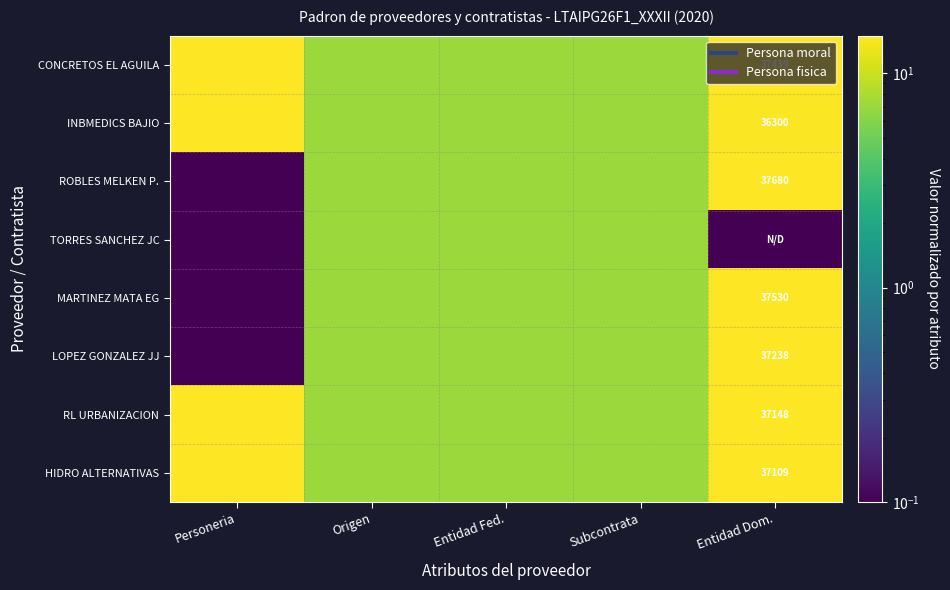

Is it true that INBMEDICS BAJIO equals 60931.8 at Entidad Dom.?

False